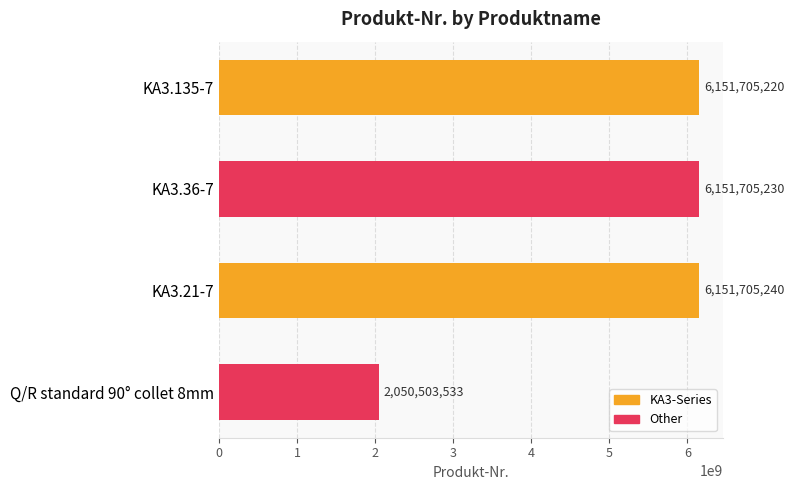

What is the change in value from KA3.135-7 to Q/R standard 90° collet 8mm?

-4101201687